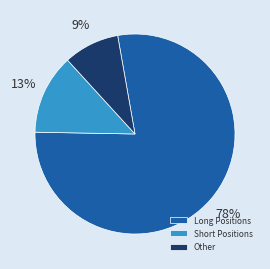

Approximately how many times larger is the value at Long Positions compared to Other?

8.7